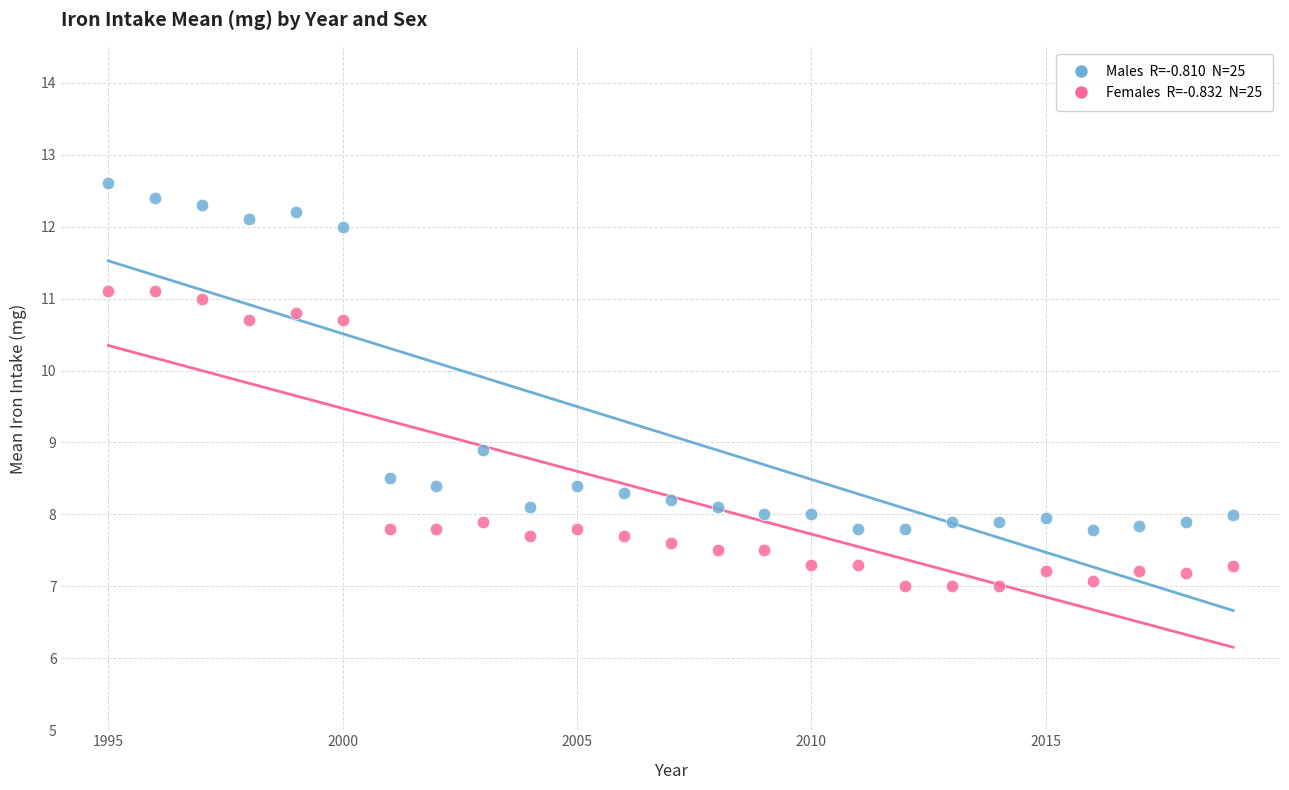

Across all series, what Y value is closest to 9?

8.9